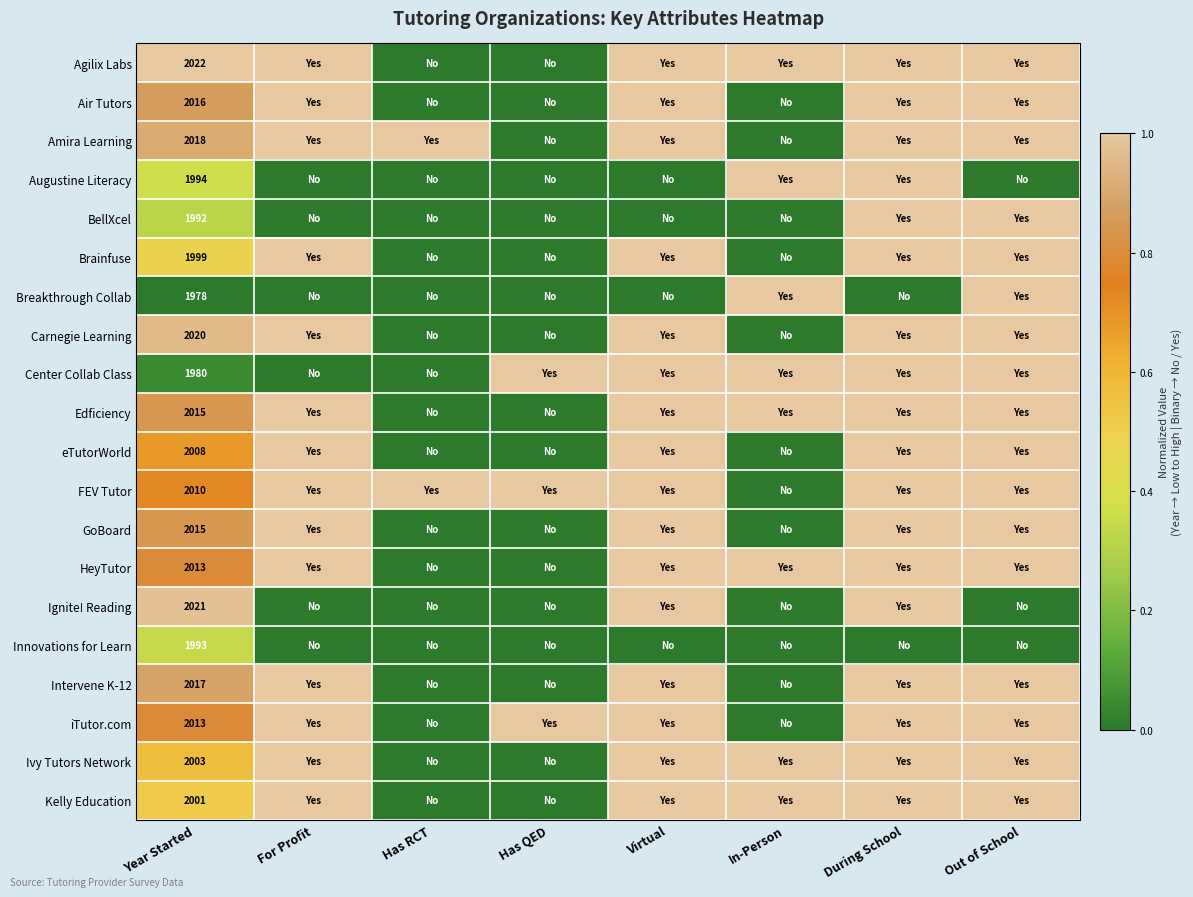

True or false: Ignite! Reading has a value of 488 at Year Started.

False